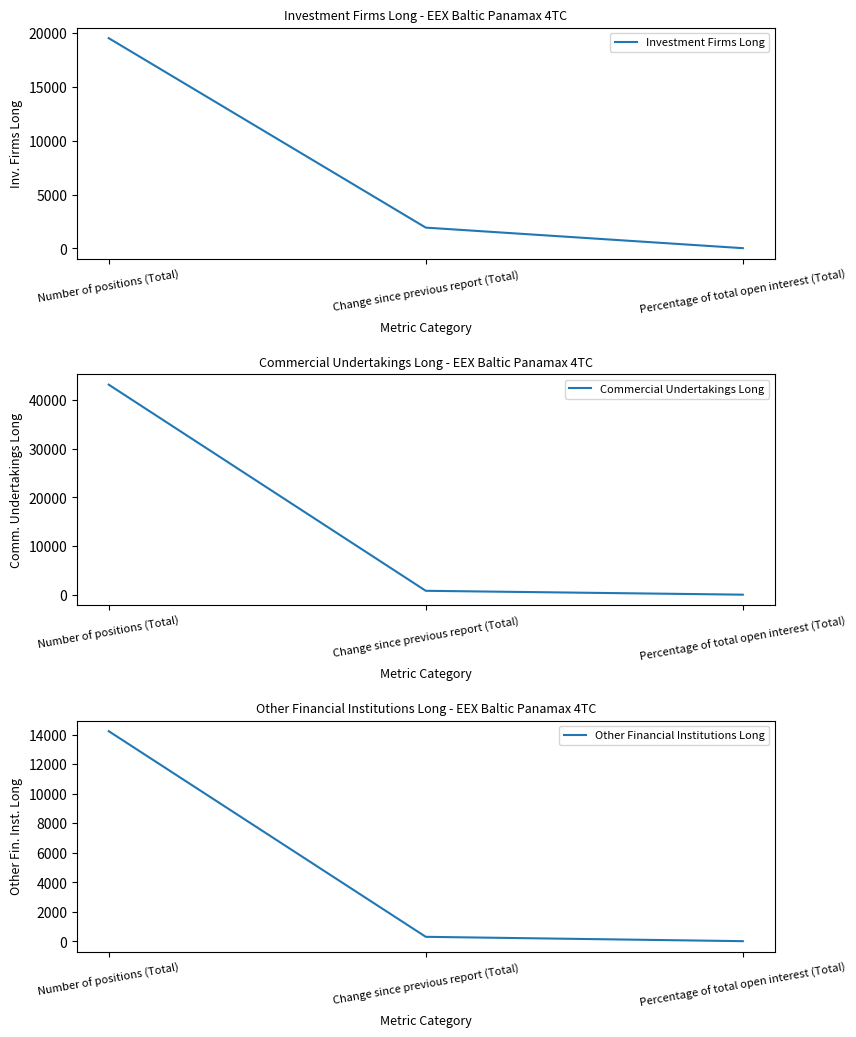

Reading left to right, extract all data points from this chart.

Investment Firms Long: Number of positions (Total)=19510.5	Change since previous report (Total)=1932.3	Percentage of total open interest (Total)=25.4
Commercial Undertakings Long: Number of positions (Total)=43094.1	Change since previous report (Total)=848.6	Percentage of total open interest (Total)=56.1
Other Financial Institutions Long: Number of positions (Total)=14241.5	Change since previous report (Total)=313.2	Percentage of total open interest (Total)=18.5